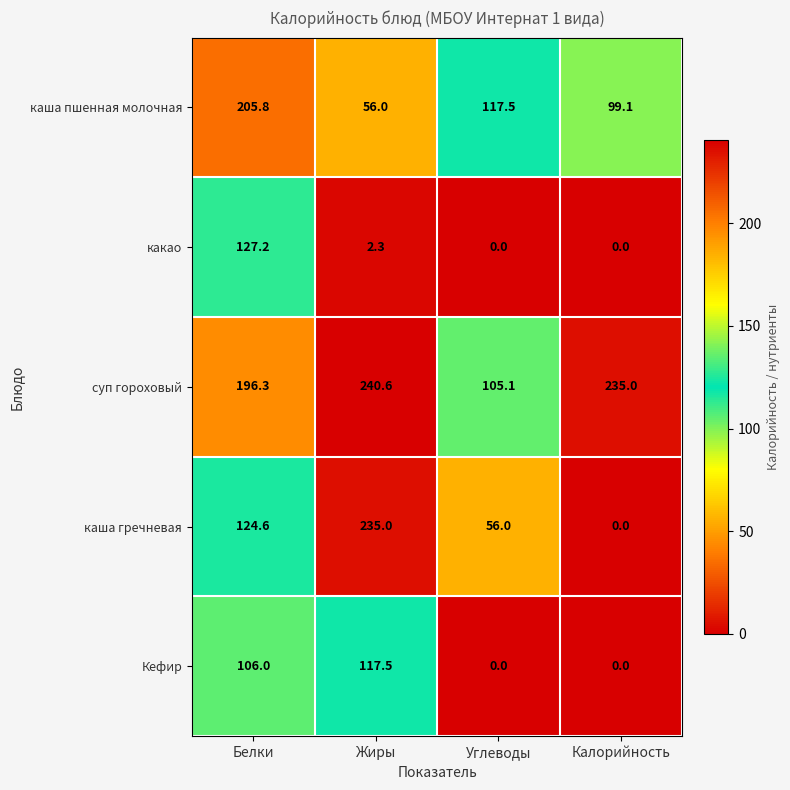

What is the spread (max minus min) of values at Калорийность?

235.0